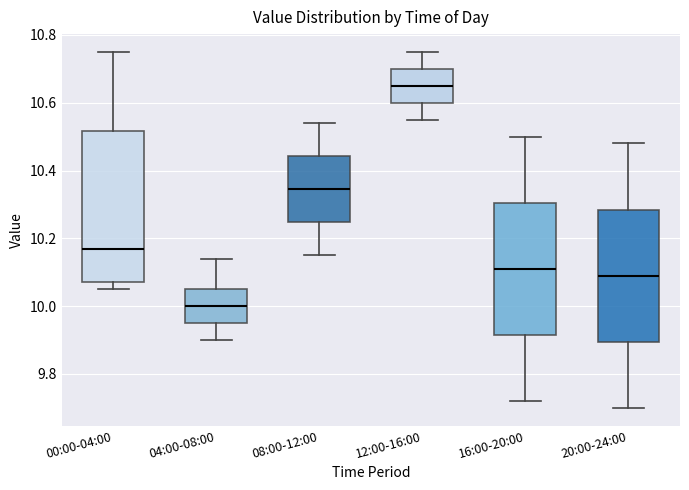

Reading left to right, transcribe this box plot: for each box, give where its median line is, the range the box spans, and where its two whiskers end, as read against the y-axis. The values are not printed on the chart, so give them approximately, as read against the axis.

00:00-04:00: median 10.18, box 10.08 to 10.52, whiskers 10.06 to 10.76
04:00-08:00: median 10.00, box 9.96 to 10.06, whiskers 9.90 to 10.14
08:00-12:00: median 10.34, box 10.24 to 10.44, whiskers 10.16 to 10.54
12:00-16:00: median 10.66, box 10.60 to 10.70, whiskers 10.56 to 10.76
16:00-20:00: median 10.12, box 9.92 to 10.30, whiskers 9.72 to 10.50
20:00-24:00: median 10.10, box 9.90 to 10.28, whiskers 9.70 to 10.48